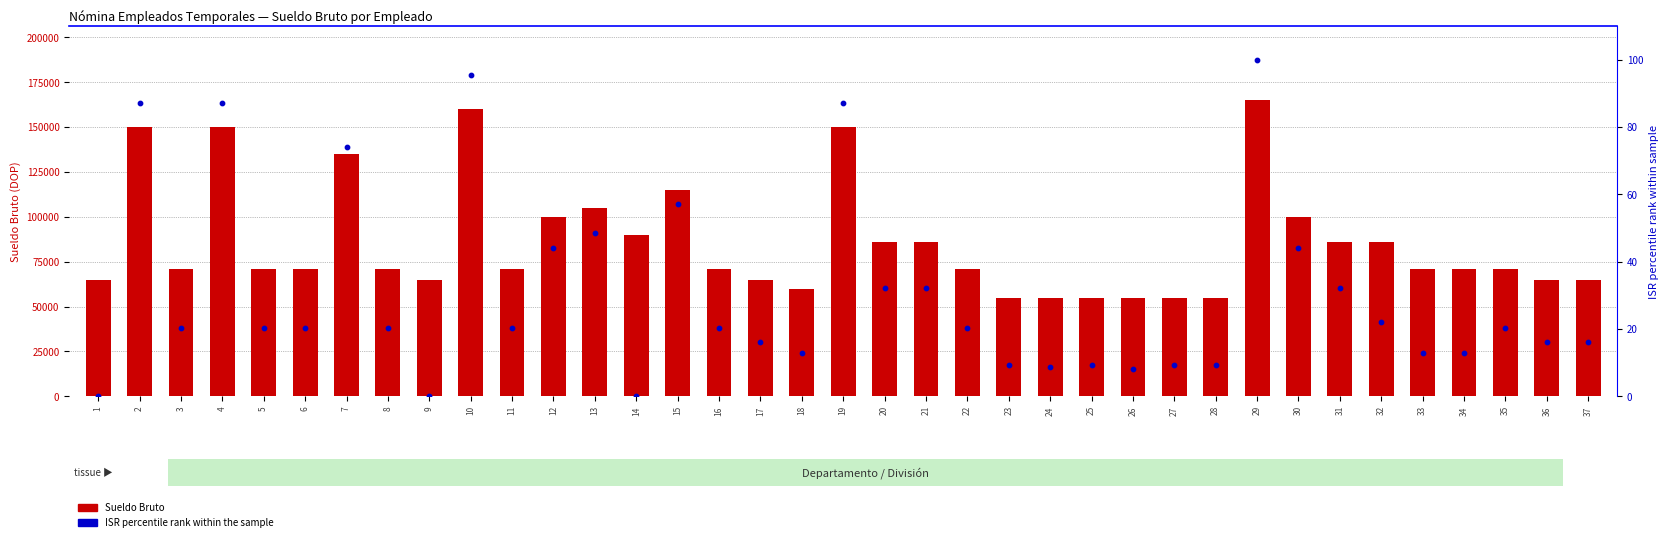

At how many categories does at least one series exceed 6846?

37